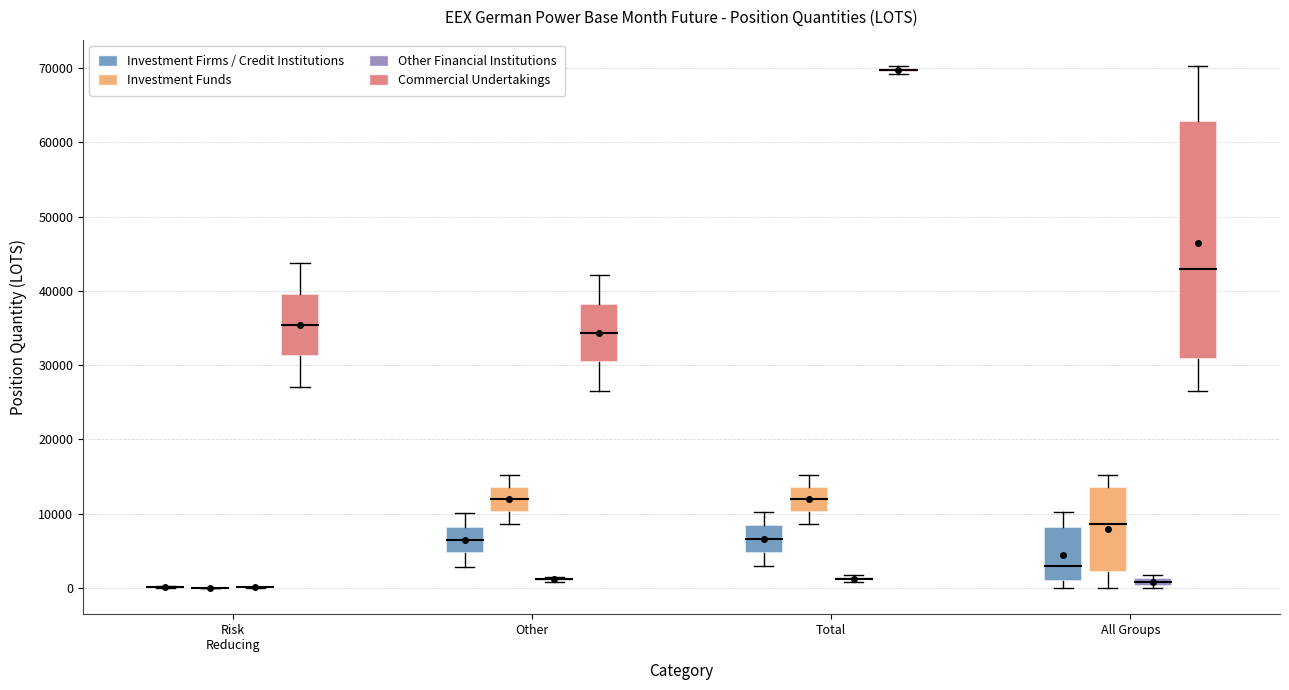

Where does the median line of the box for Other (Investment Firms / Credit Institutions) sit on the y-axis? The values are not printed on the chart, so give them approximately, as read against the axis.

6000